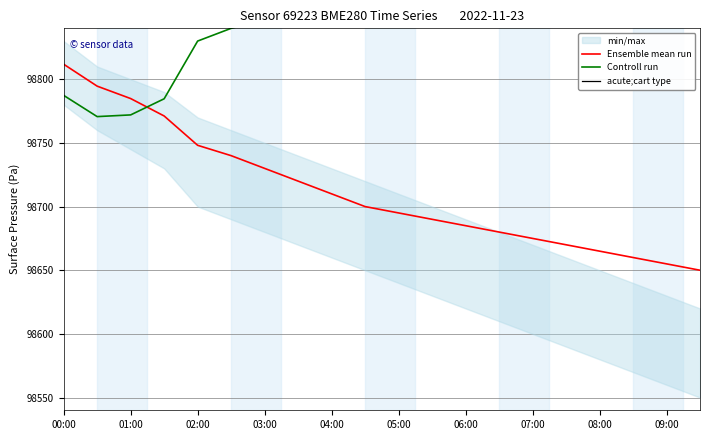

True or false: Ensemble mean run has a value of 169592.0 at 00:00.

False